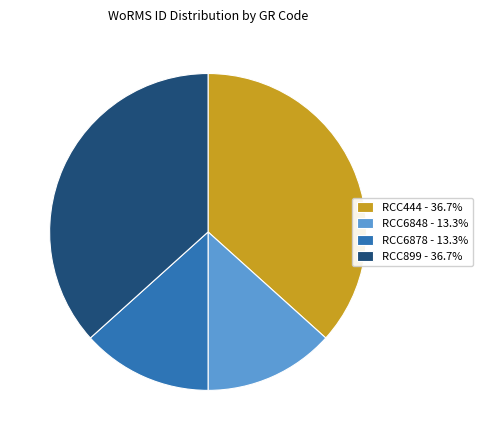

Is there a majority slice in this chart?

No